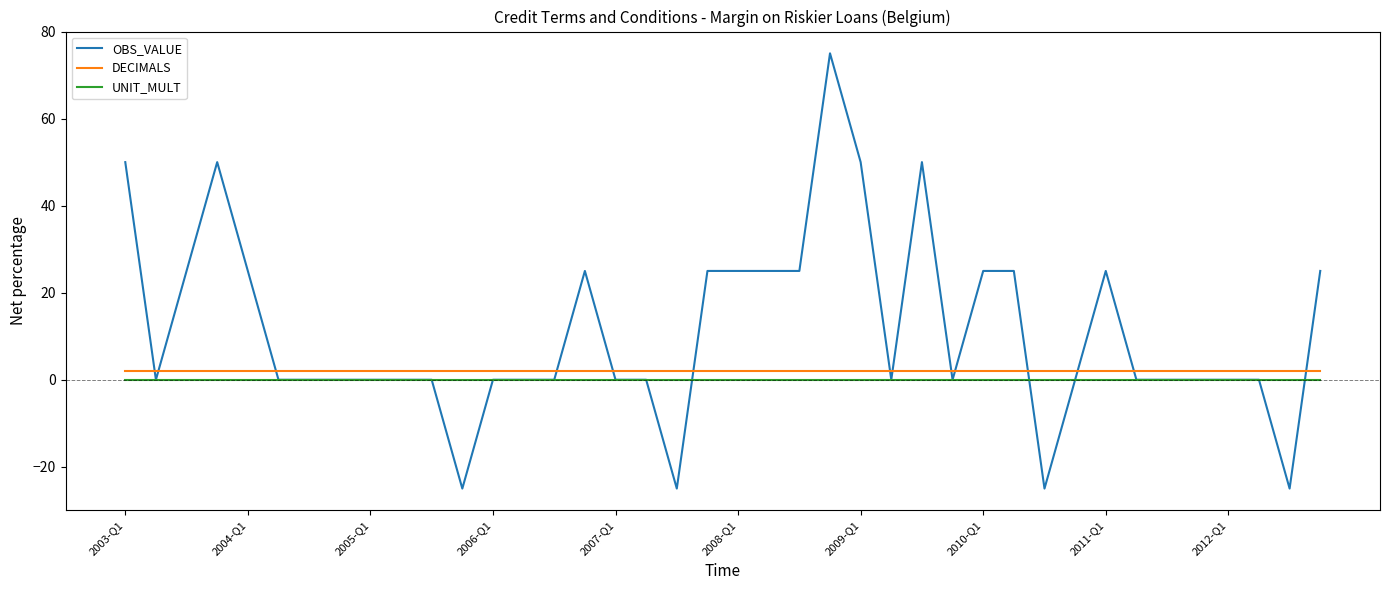

What is the sum of all OBS_VALUE values?

450